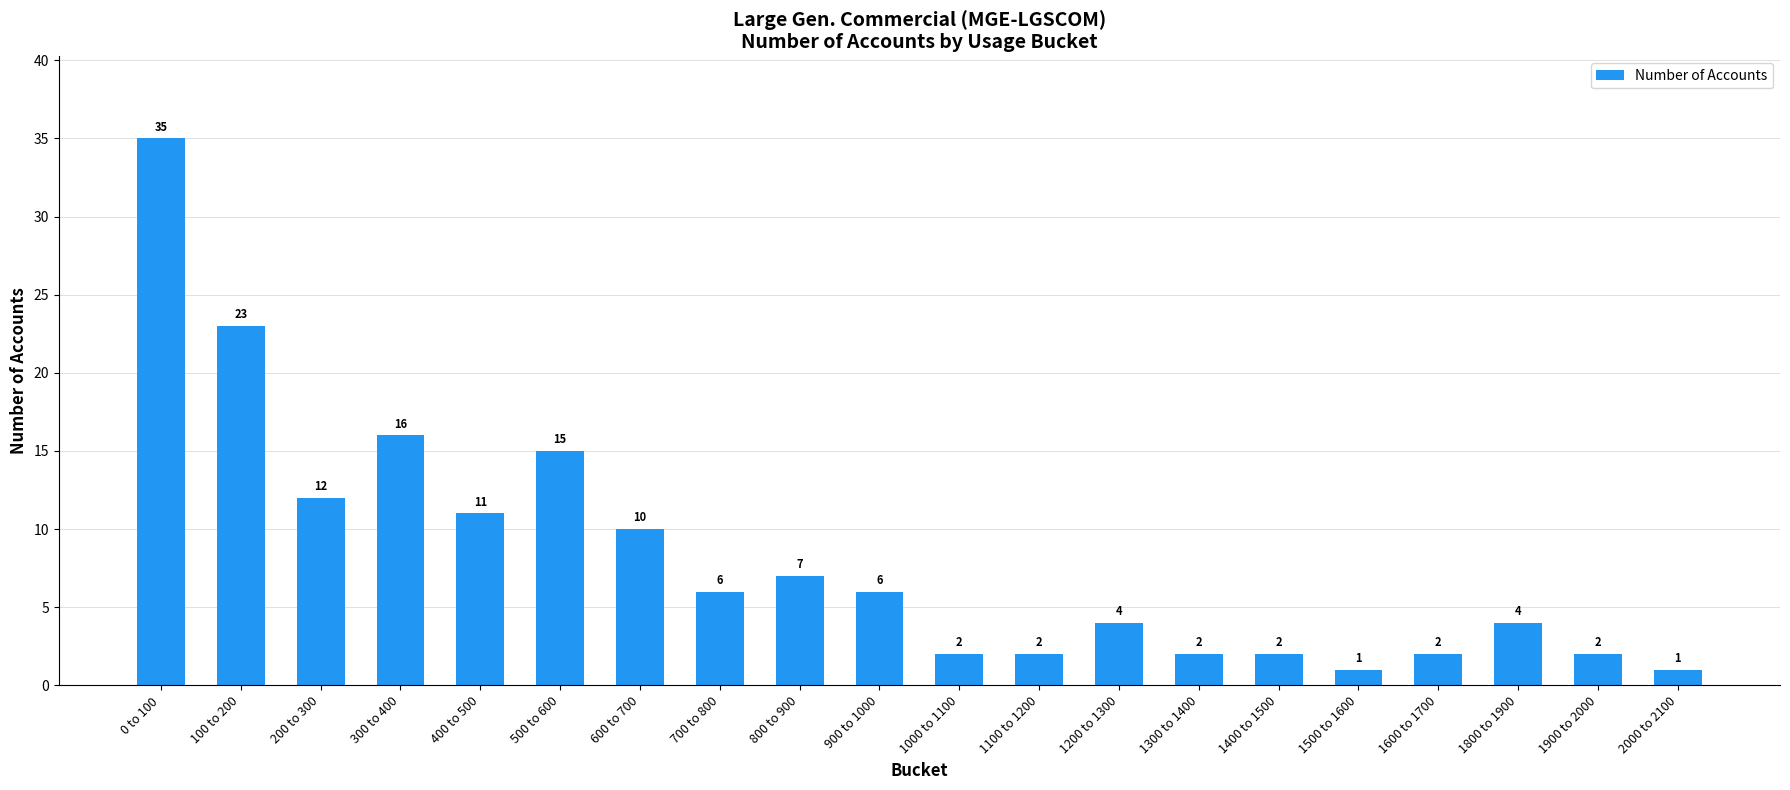

What is the change in value from 300 to 400 to 1500 to 1600?

-15